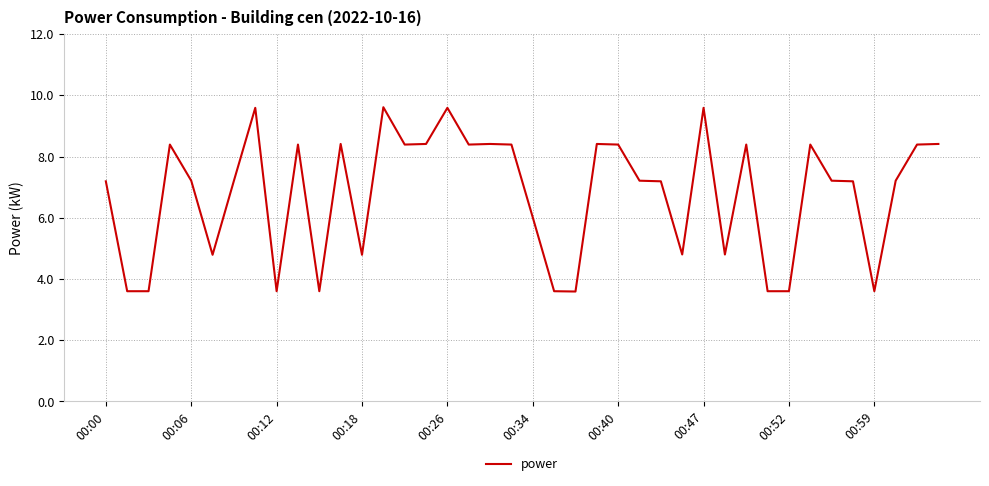

What is the difference between the maximum and minimum values?

6.0